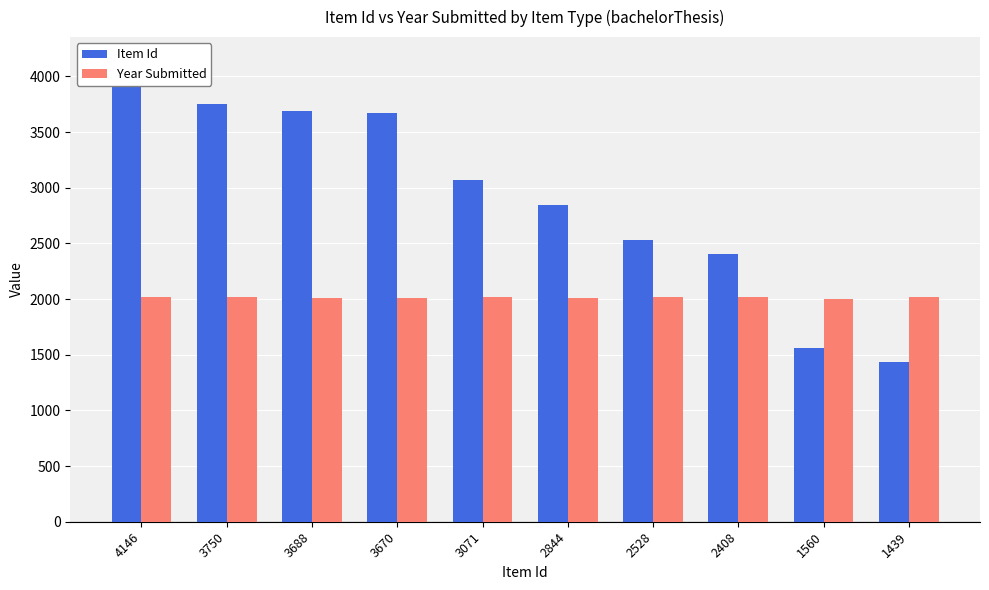

How many data points does each series have?

10